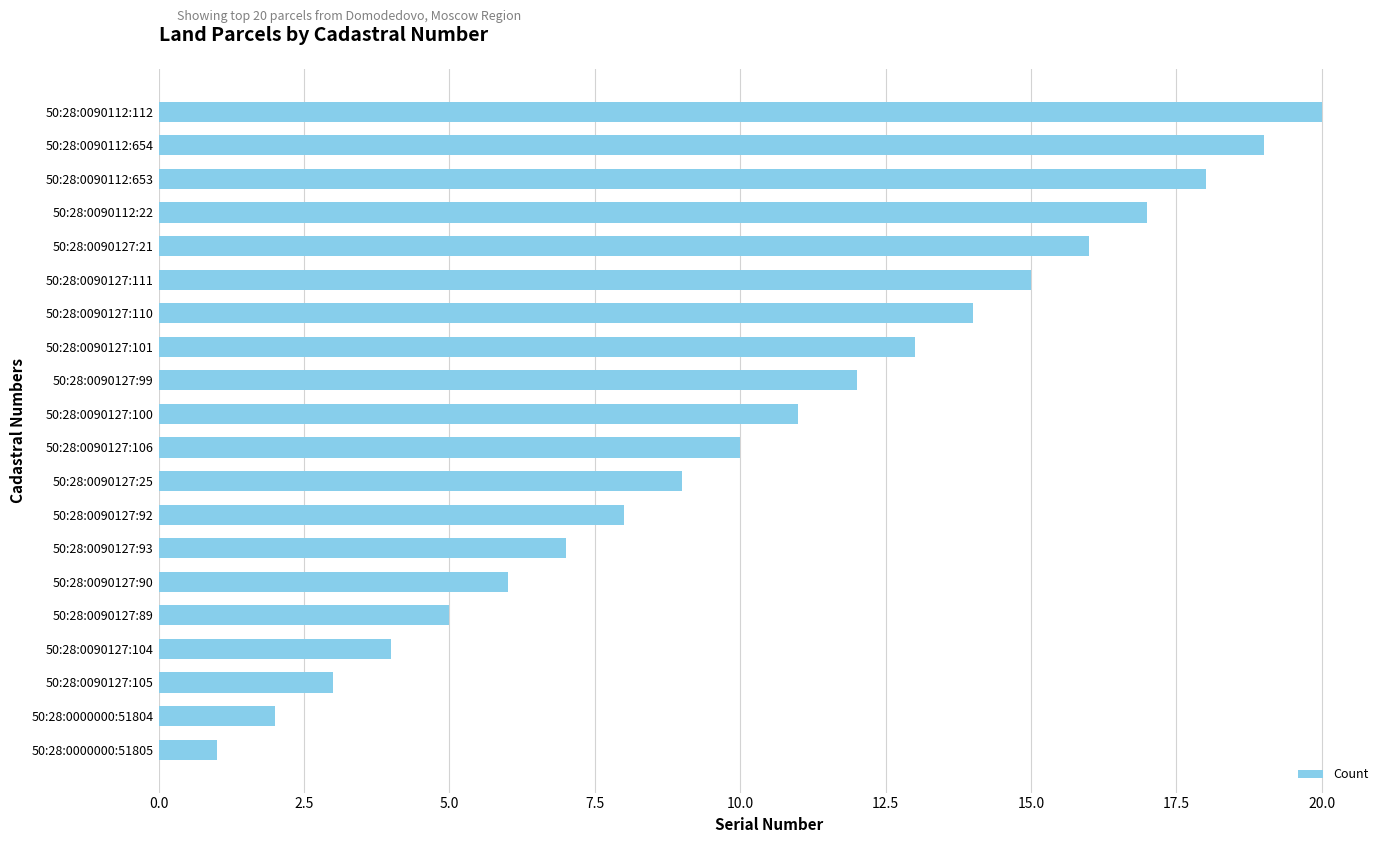

What is the difference between the maximum and minimum values?

19